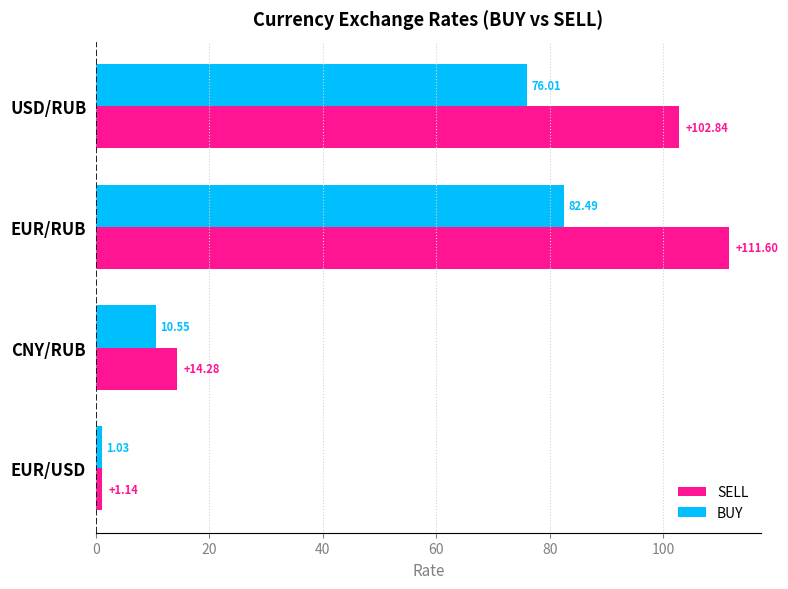

What is the average value of the BUY series?

42.5